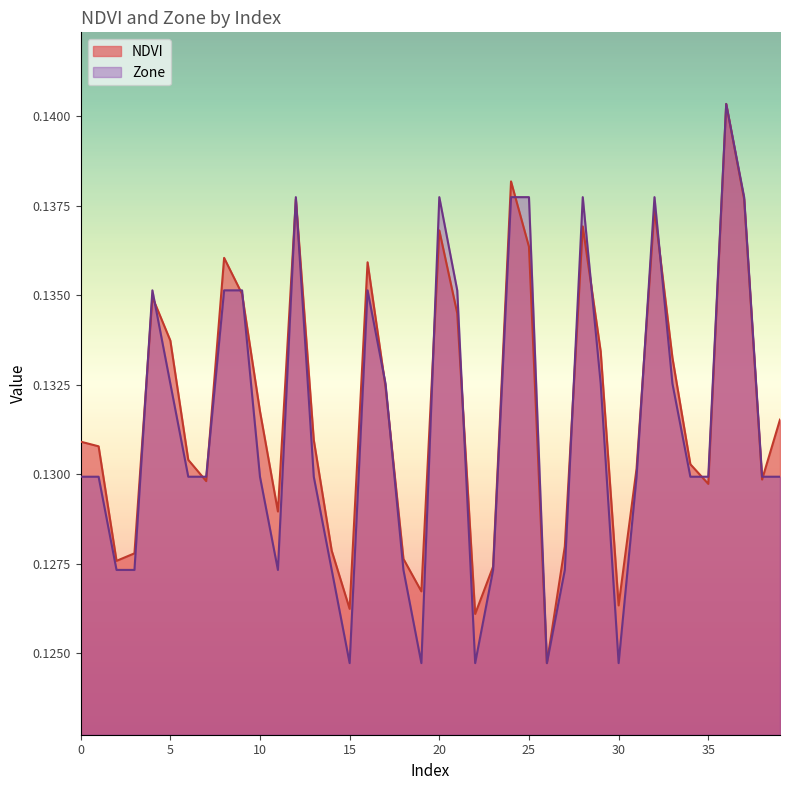

What is the total value across all series at 33?

0.3